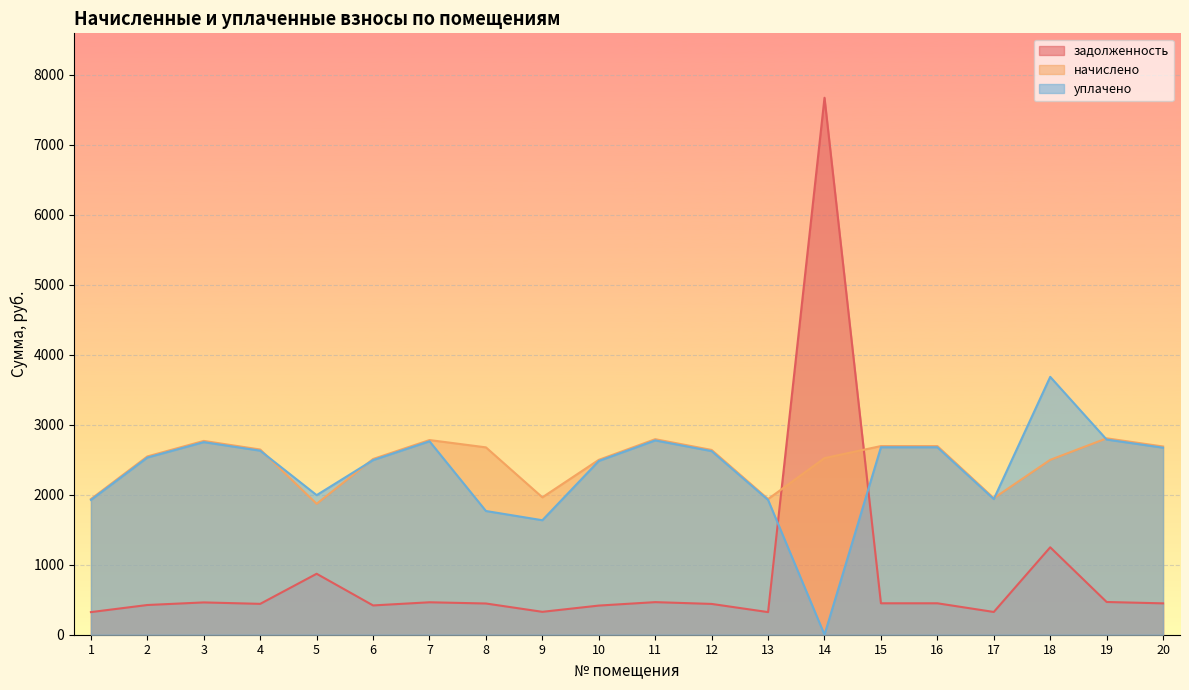

Between 8 and 10, which is larger?

8